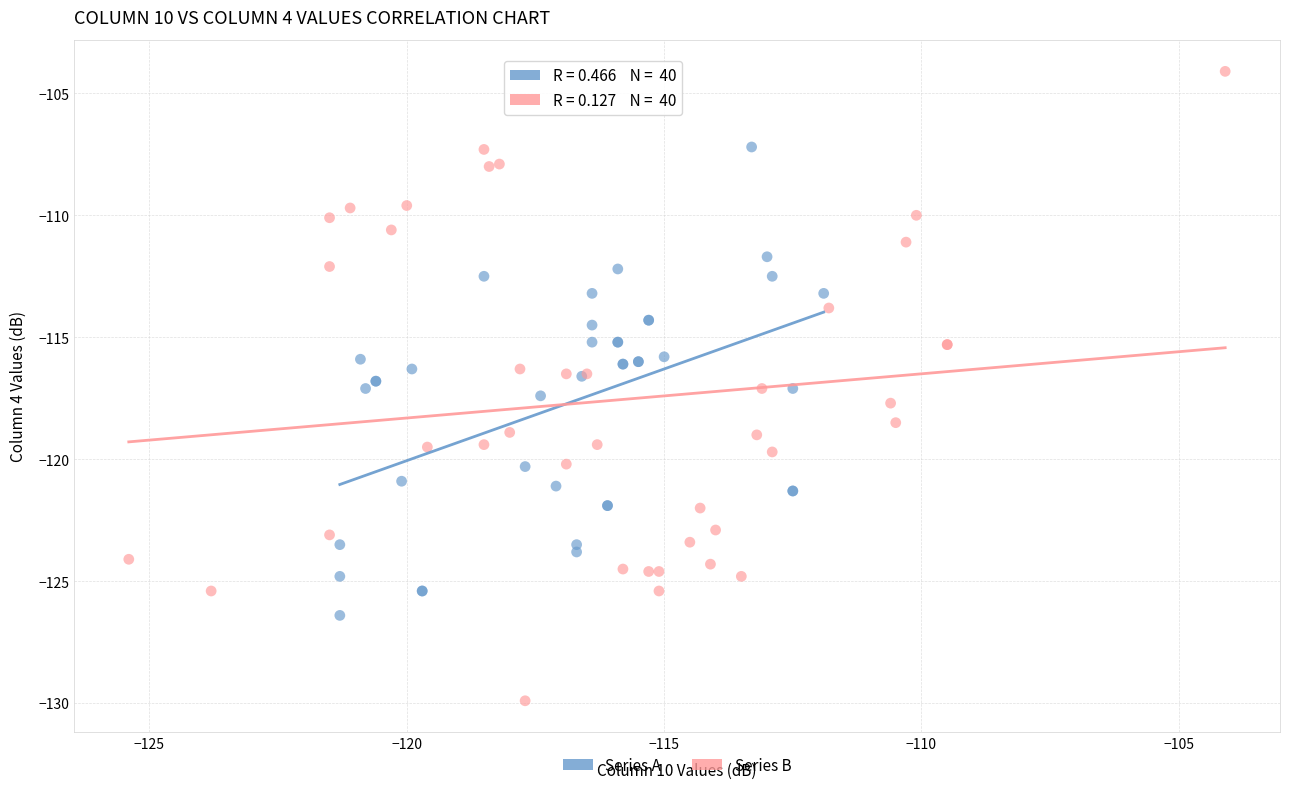

Which series has the largest Y range (max minus min)?

Series B